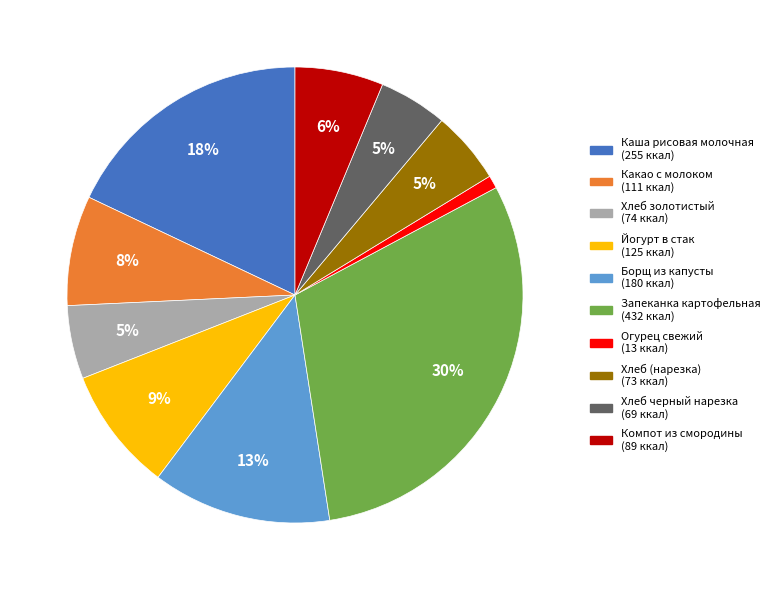

How many segments does this pie chart have?

10